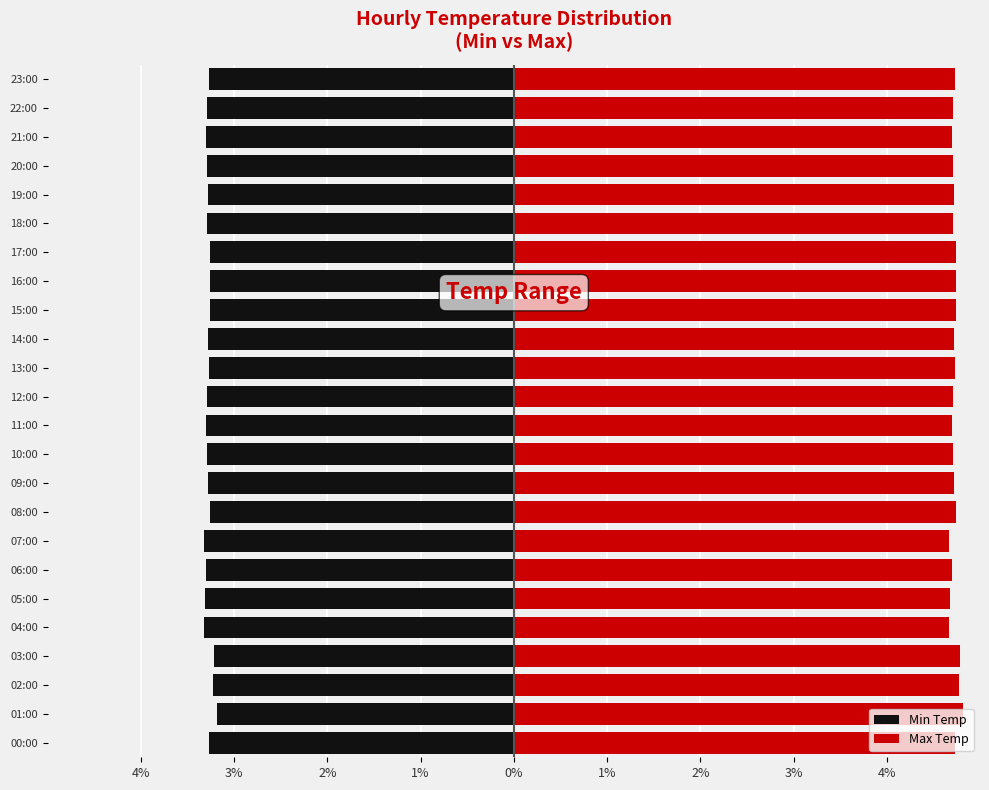

What are all the series names shown in the legend?

Min Temp, Max Temp